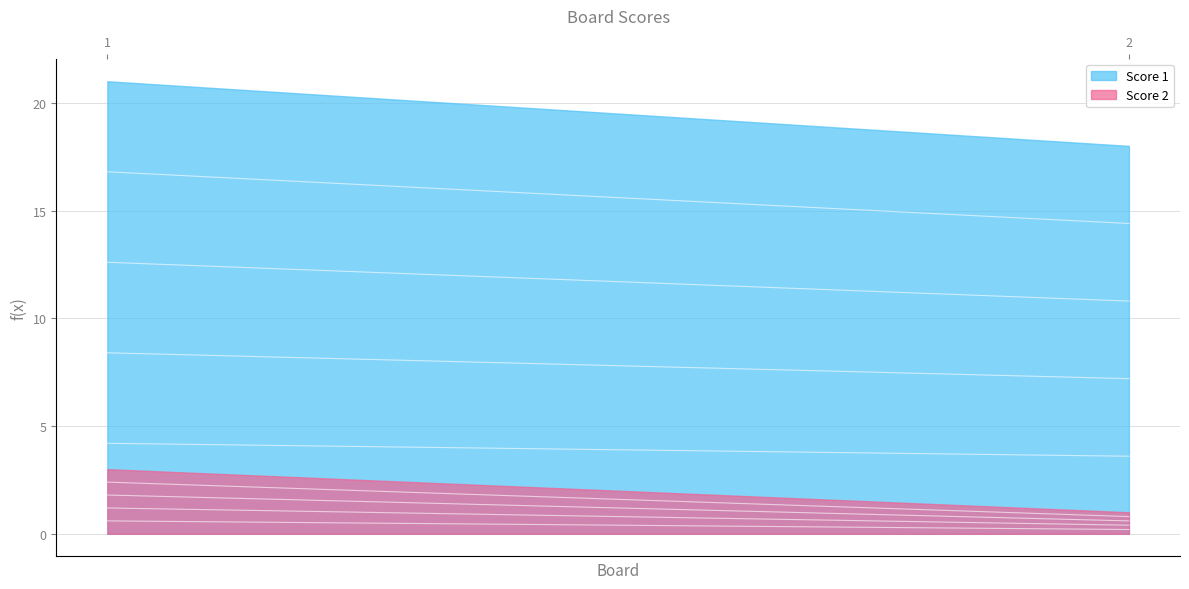

What is the sum of all Score 2 values?

4